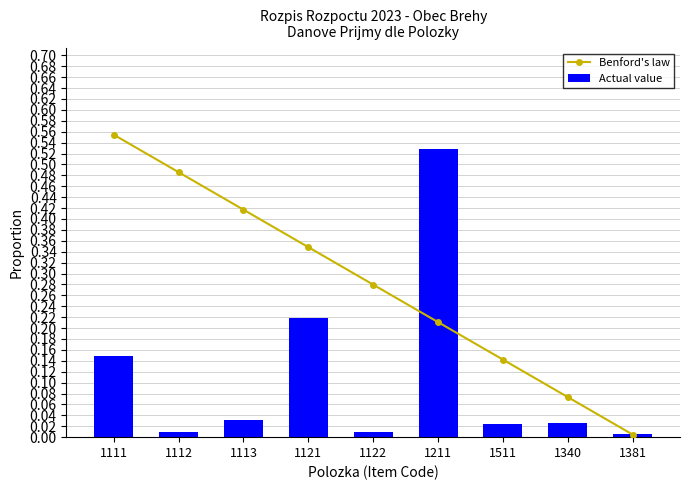

At which category is the sum across all series the highest?

1211